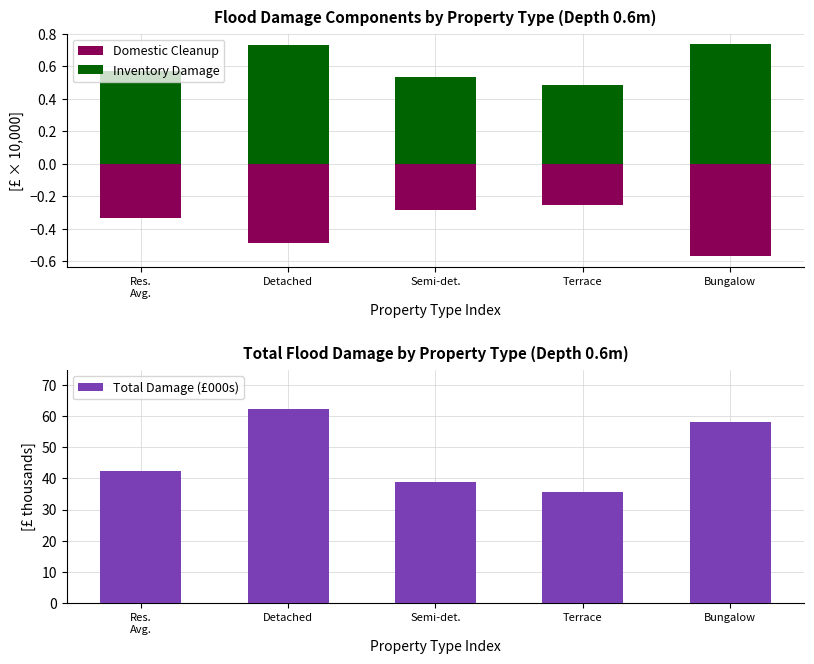

Reading right to left, what are all the values shown in this chart?

Domestic Cleanup: -0.6	-0.3	-0.3	-0.5	-0.3
Inventory Damage: 0.7	0.5	0.5	0.7	0.6
Total Damage (£000s): 58.0	35.5	38.7	62.3	42.4